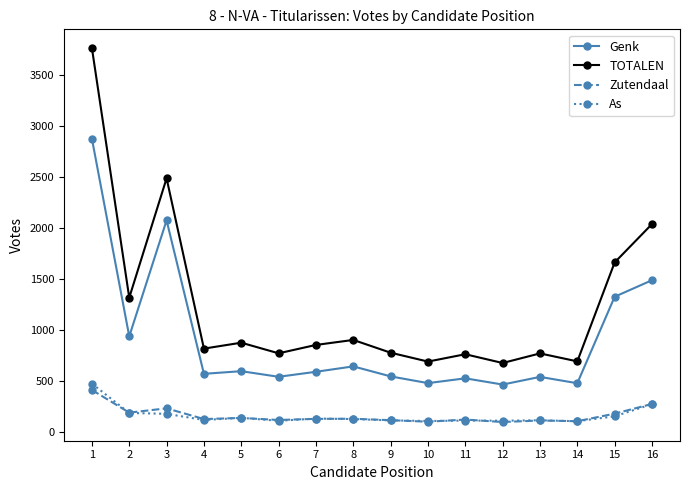

How many lines are shown in the chart?

4